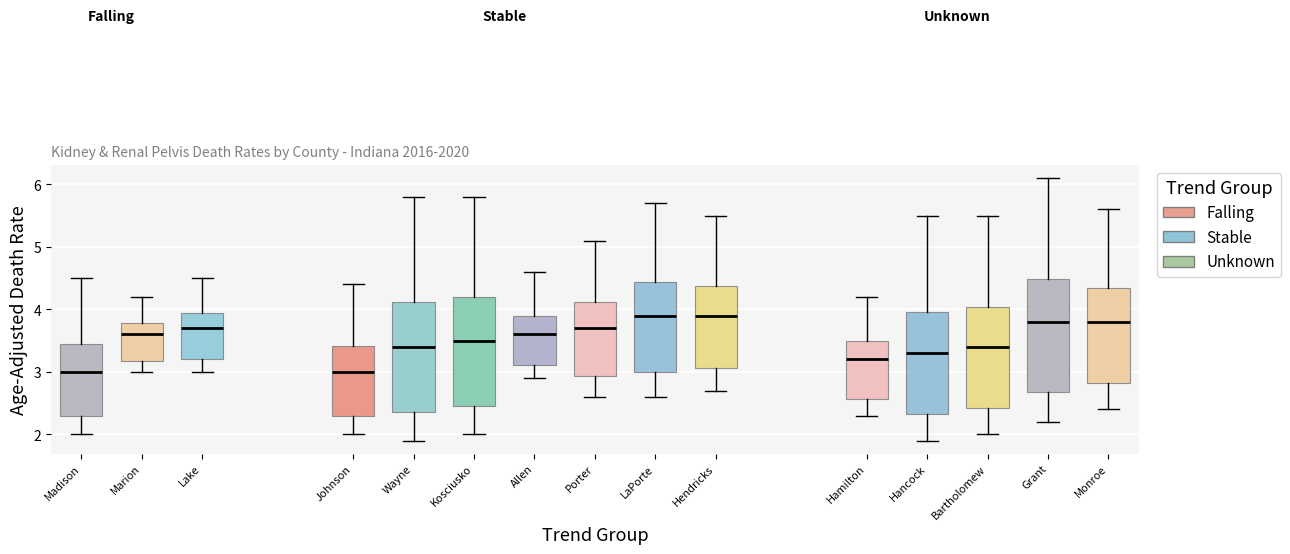

Reading left to right, transcribe this box plot: for each box, give where its median line is, the range the box spans, and where its two whiskers end, as read against the y-axis. The values are not printed on the chart, so give them approximately, as read against the axis.

Madison: median 3.0, box 2.3 to 3.5, whiskers 2.0 to 4.5
Marion: median 3.6, box 3.2 to 3.8, whiskers 3.0 to 4.2
Lake: median 3.7, box 3.2 to 3.9, whiskers 3.0 to 4.5
Johnson: median 3.0, box 2.3 to 3.4, whiskers 2.0 to 4.4
Wayne: median 3.4, box 2.4 to 4.1, whiskers 1.9 to 5.8
Kosciusko: median 3.5, box 2.5 to 4.2, whiskers 2.0 to 5.8
Allen: median 3.6, box 3.1 to 3.9, whiskers 2.9 to 4.6
Porter: median 3.7, box 2.9 to 4.1, whiskers 2.6 to 5.1
LaPorte: median 3.9, box 3.0 to 4.4, whiskers 2.6 to 5.7
Hendricks: median 3.9, box 3.1 to 4.4, whiskers 2.7 to 5.5
Hamilton: median 3.2, box 2.6 to 3.5, whiskers 2.3 to 4.2
Hancock: median 3.3, box 2.3 to 4.0, whiskers 1.9 to 5.5
Bartholomew: median 3.4, box 2.4 to 4.0, whiskers 2.0 to 5.5
Grant: median 3.8, box 2.7 to 4.5, whiskers 2.2 to 6.1
Monroe: median 3.8, box 2.8 to 4.3, whiskers 2.4 to 5.6